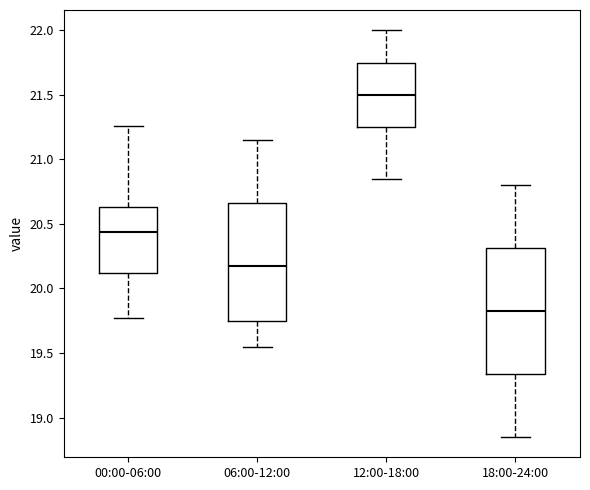

Reading left to right, transcribe this box plot: for each box, give where its median line is, the range the box spans, and where its two whiskers end, as read against the y-axis. The values are not printed on the chart, so give them approximately, as read against the axis.

00:00-06:00: median 20.45, box 20.10 to 20.65, whiskers 19.75 to 21.25
06:00-12:00: median 20.20, box 19.75 to 20.65, whiskers 19.55 to 21.15
12:00-18:00: median 21.50, box 21.25 to 21.75, whiskers 20.85 to 22.00
18:00-24:00: median 19.85, box 19.35 to 20.30, whiskers 18.85 to 20.80